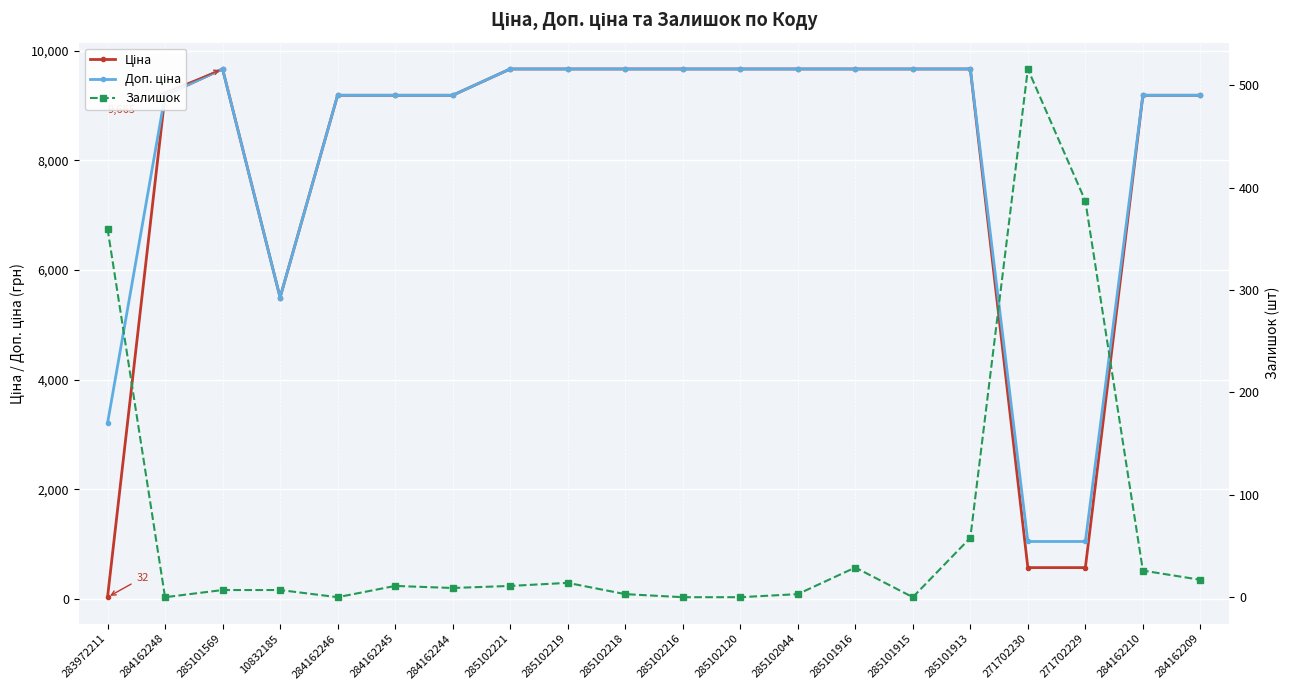

How many data points in Залишок are above 11?

8